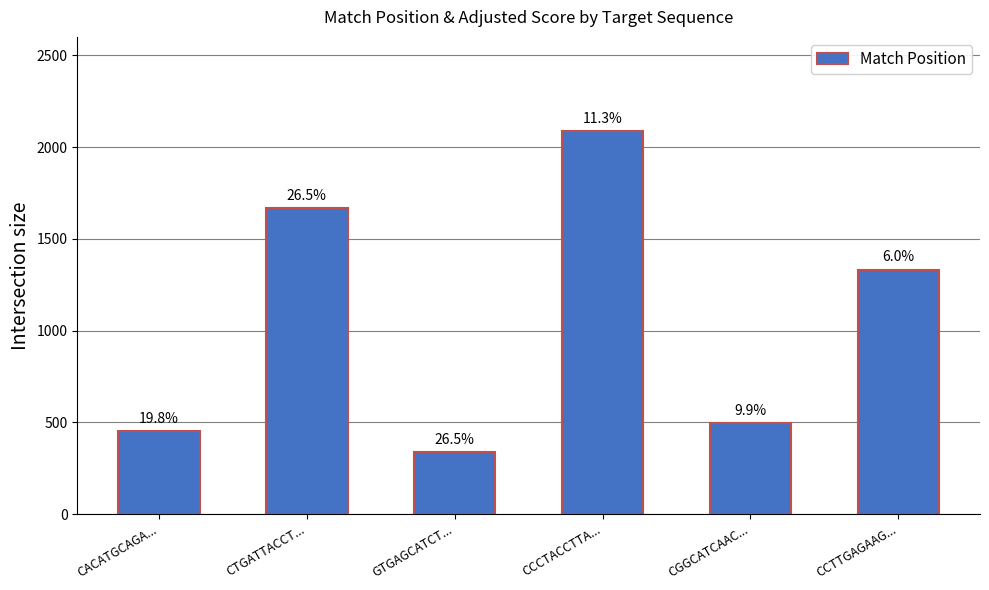

At which label is the value closest to 1212?

CCTTGAGAAG...